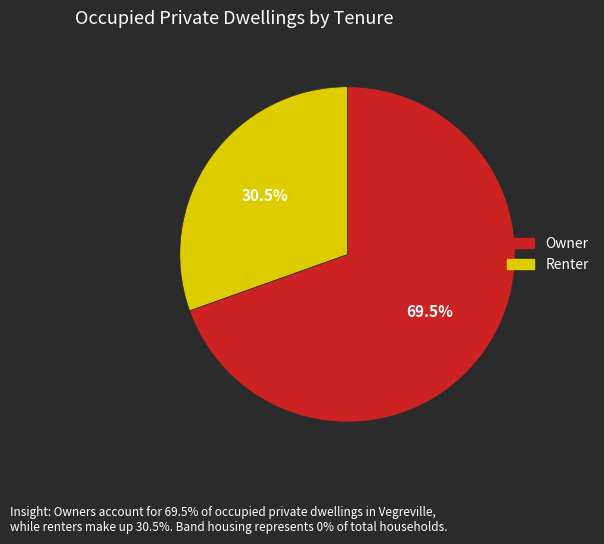

What is the smallest slice in the pie chart?

Renter